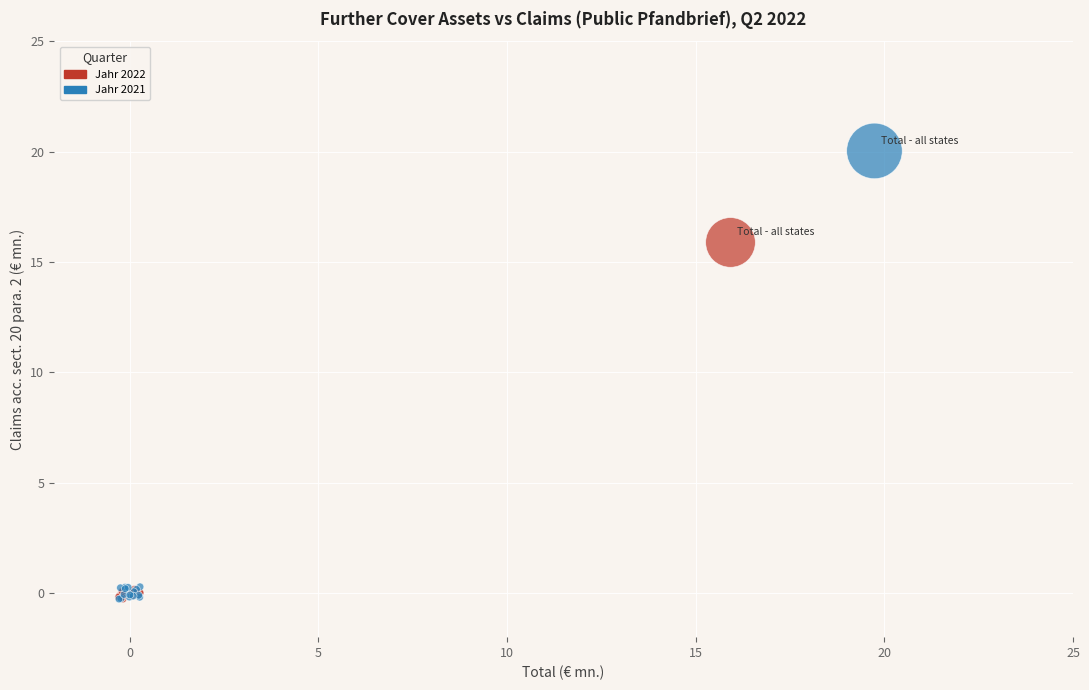

Which series has the widest spread of Y values?

Jahr 2021